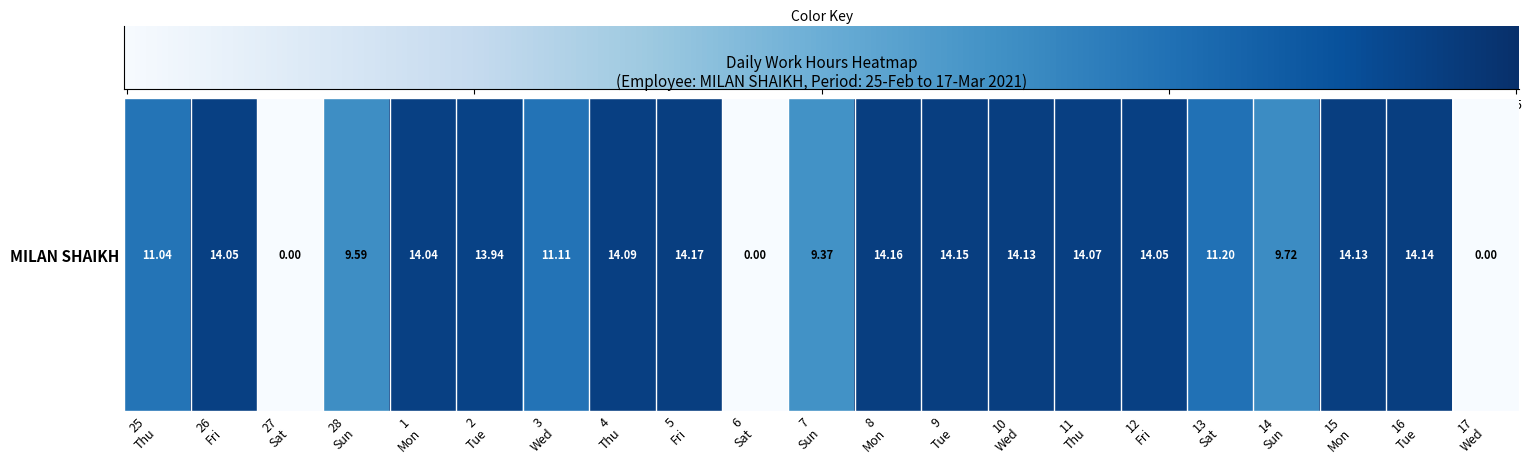

Where is the data nearest to the value 7?

7 Sun